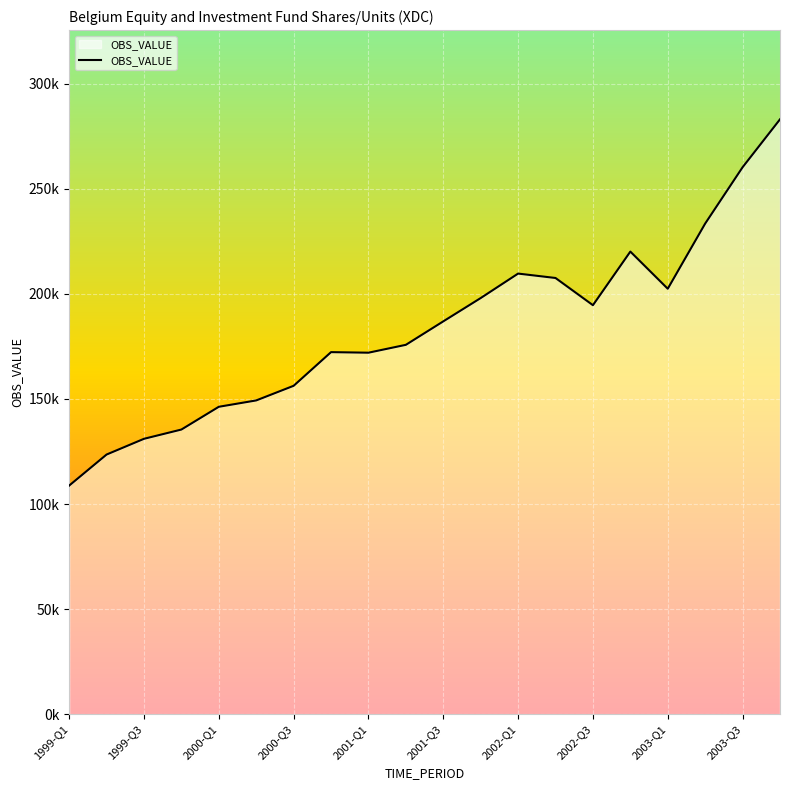

Does the chart display data point markers on the line(s)?

No